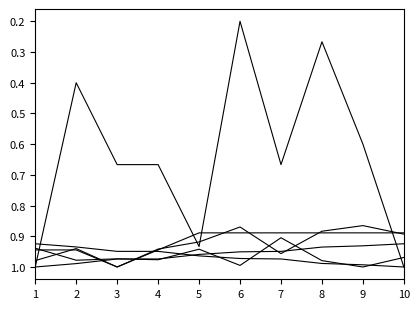

Does the chart display data point markers on the line(s)?

No